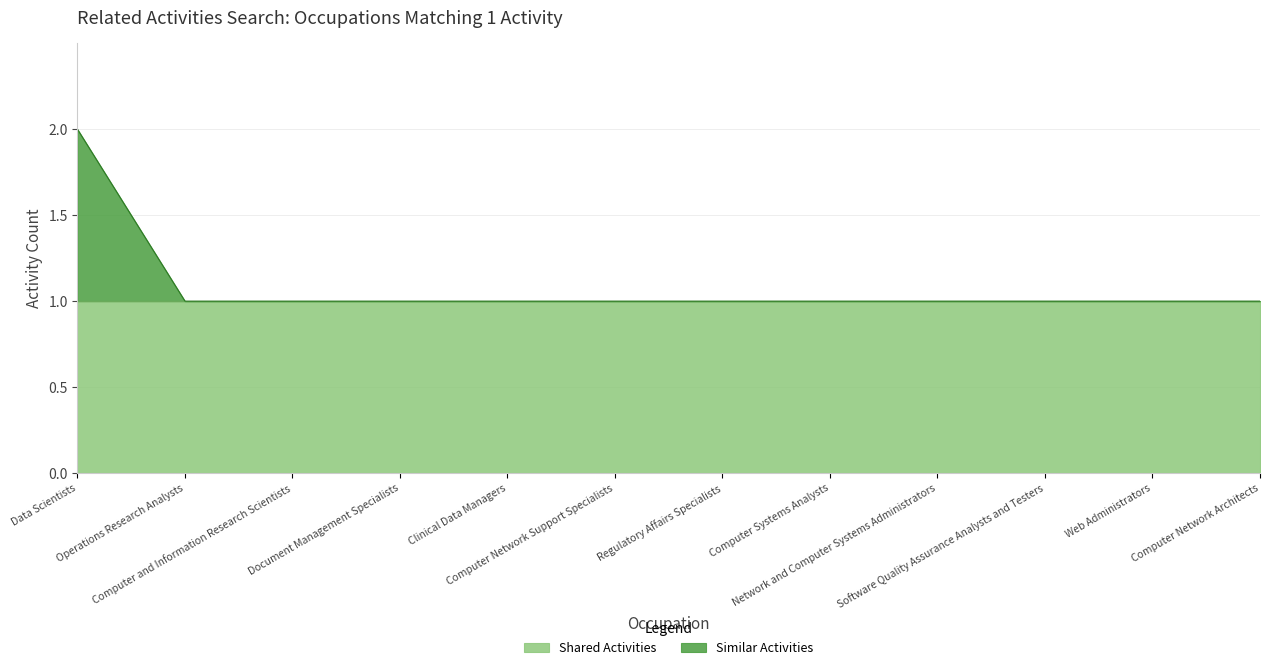

Which category has the lowest value across all series?

Operations Research Analysts